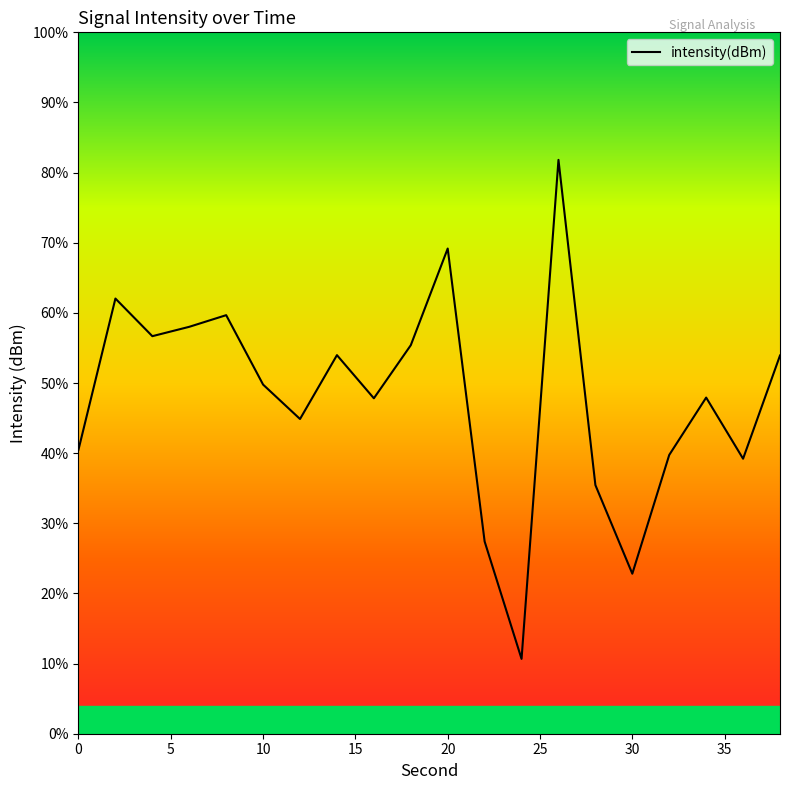

Is this an area chart (filled region under the line)?

No